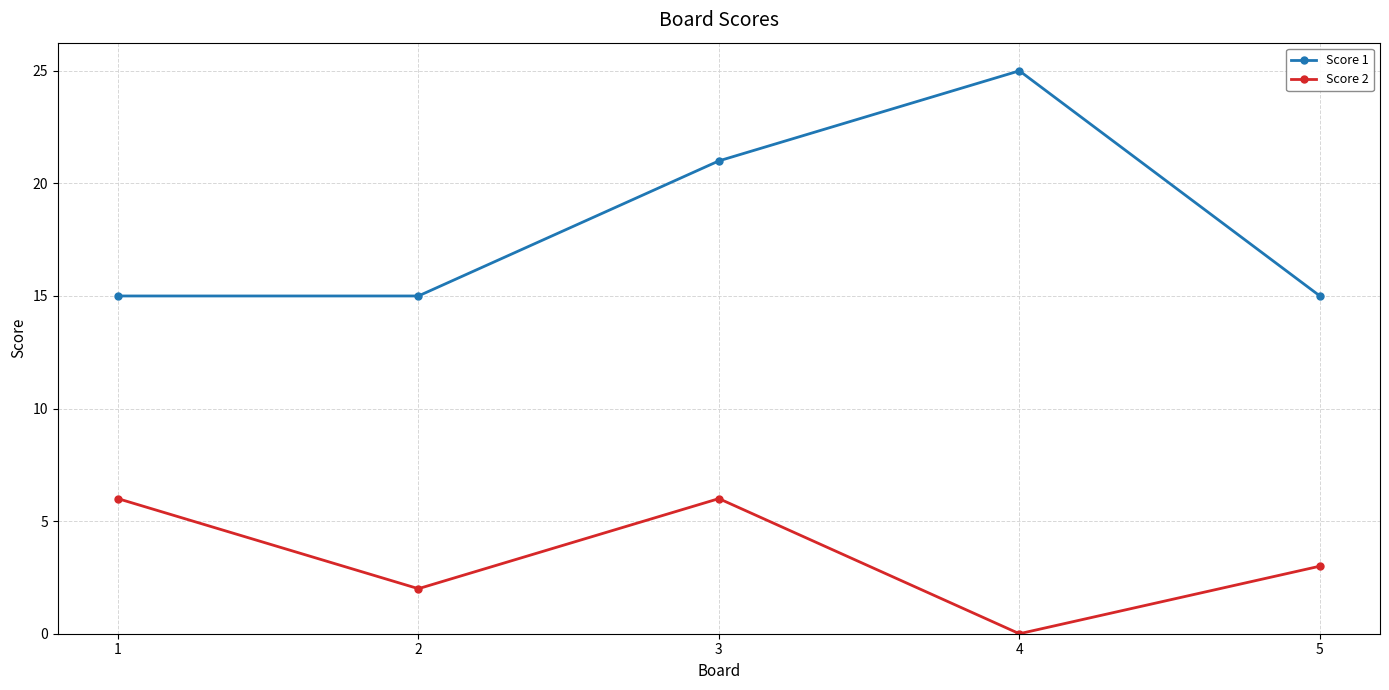

True or false: Score 2 and Score 1 cross at least once.

False